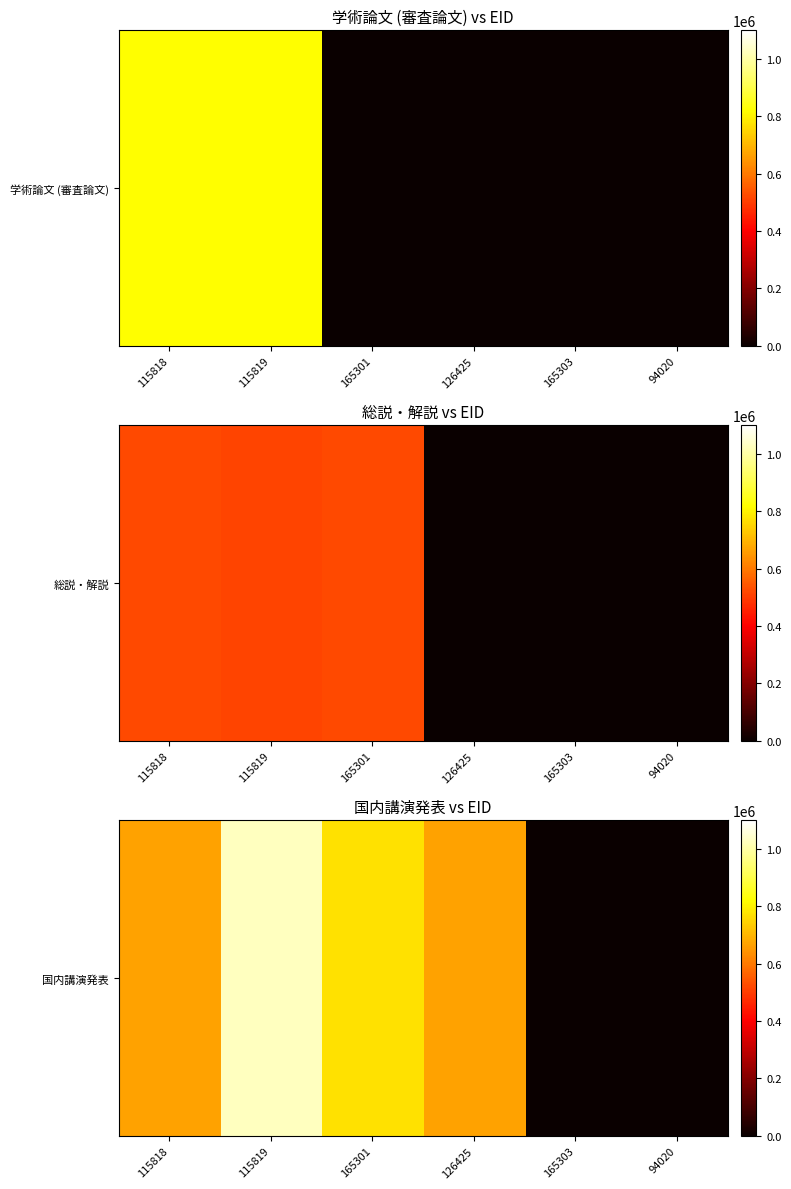

What is the change in value from 115818 to 165303?

-668510